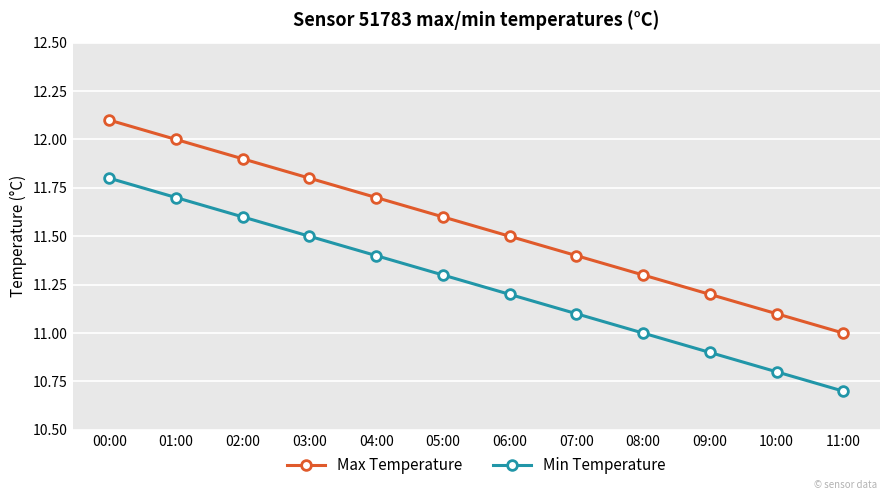

At which label is Max Temperature closest to 11?

11:00